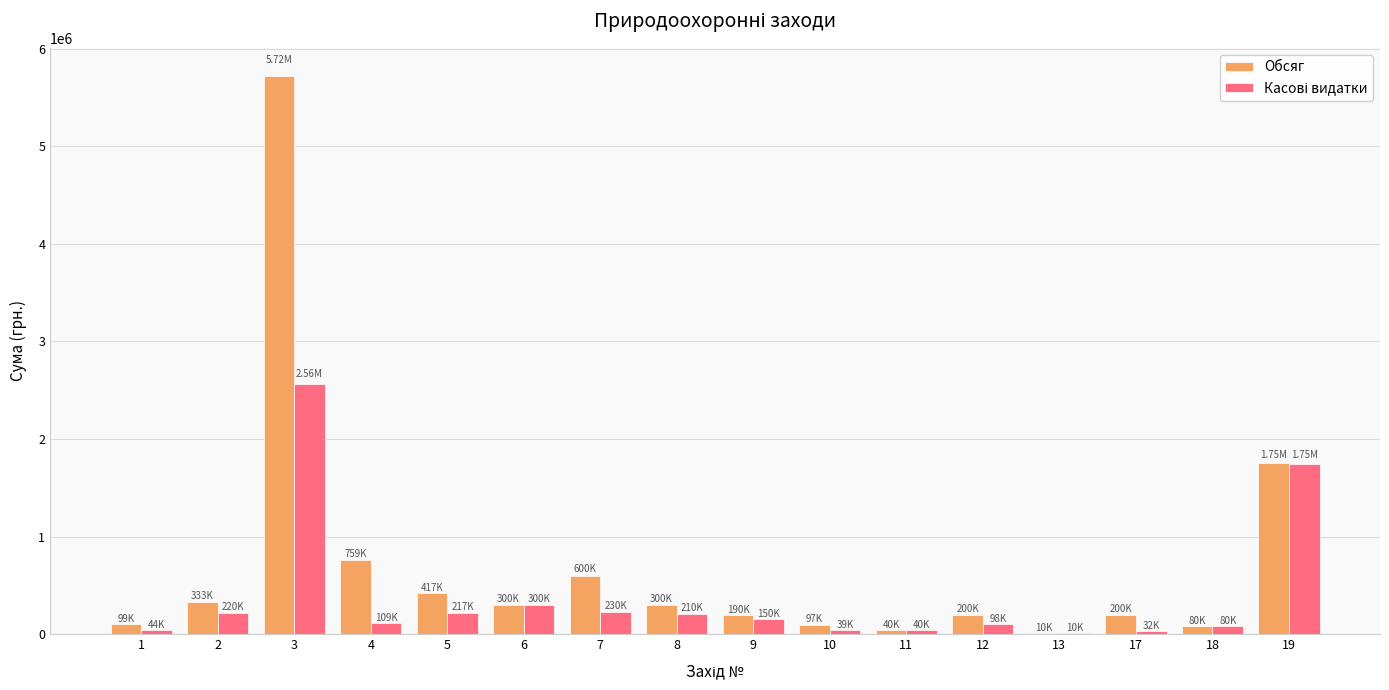

Which series has the largest total across all categories?

Обсяг